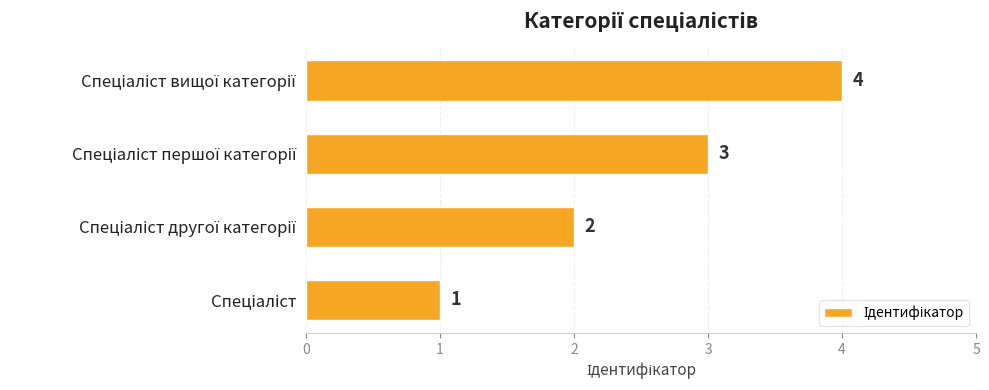

How many bars are there in total?

4